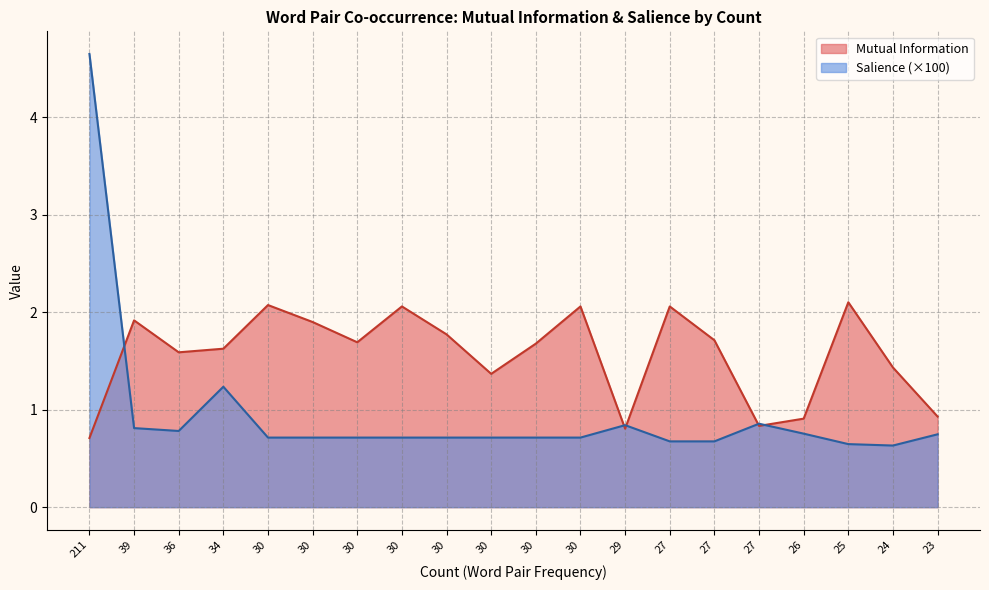

How many data points in Mutual Information are above 1?

15